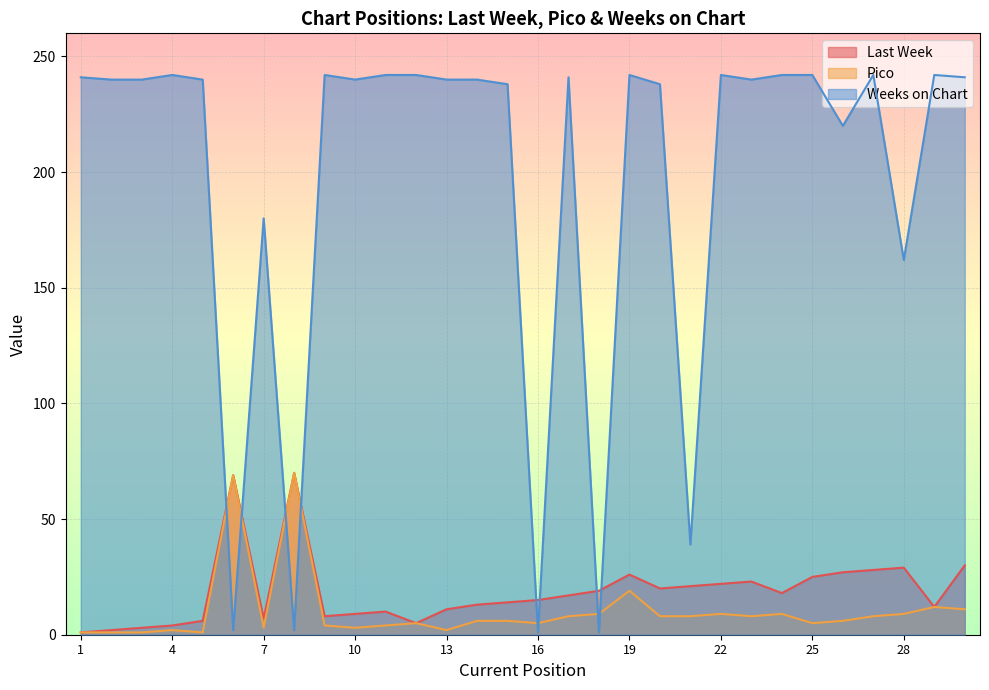

What is the sum of the Pico values at 16 and 8?

75